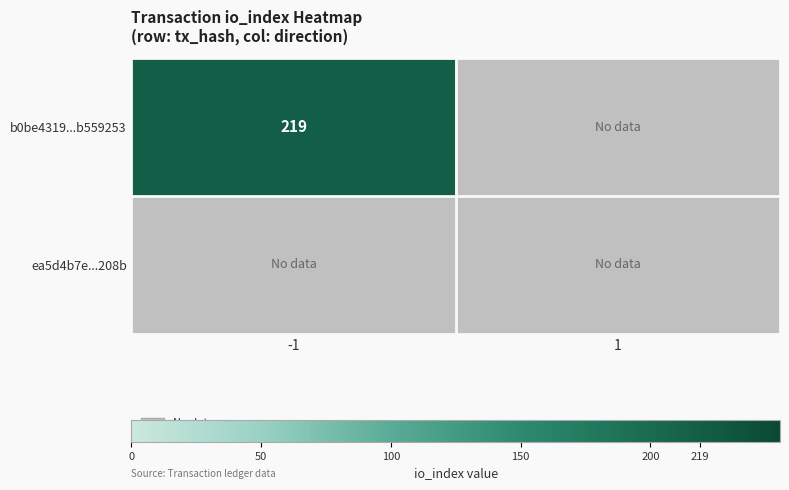

Is it true that b0be4319a9c5d59fcadaf6b65e7b2827b559253 equals 219 at -1?

True